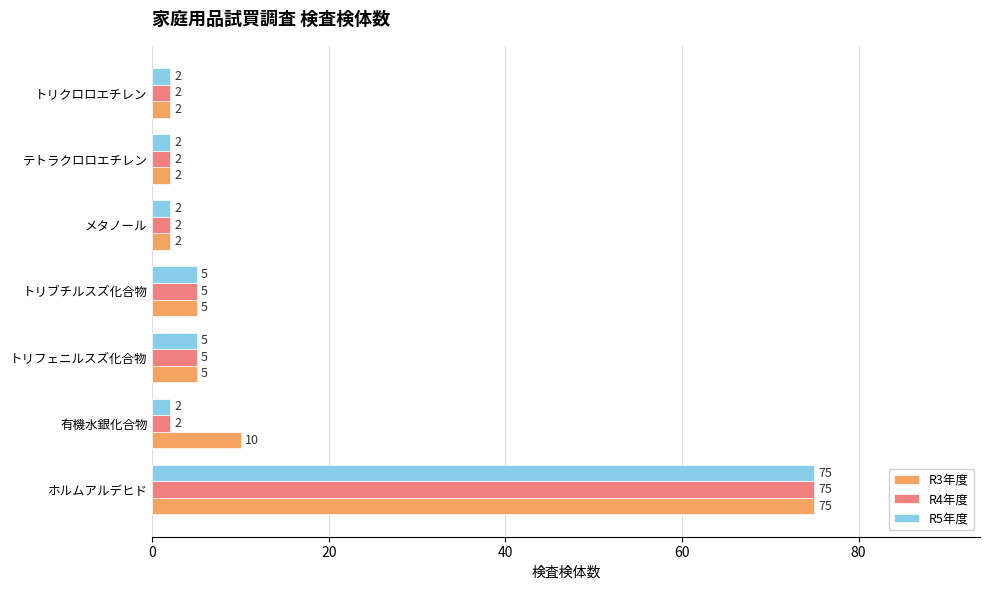

What is the greatest value displayed?

75